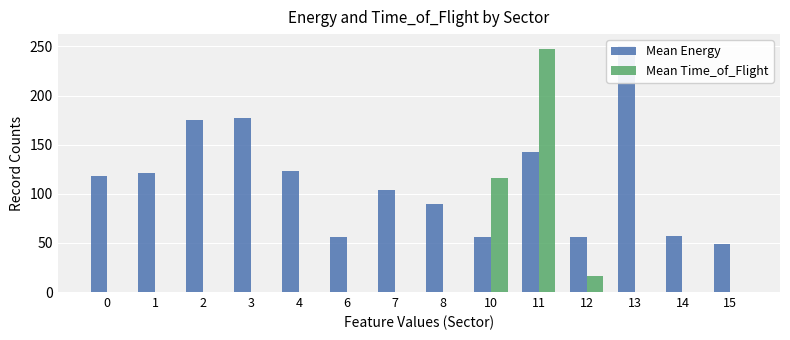

Rank the series at 2 from lowest to highest value.

Mean Time_of_Flight, Mean Energy